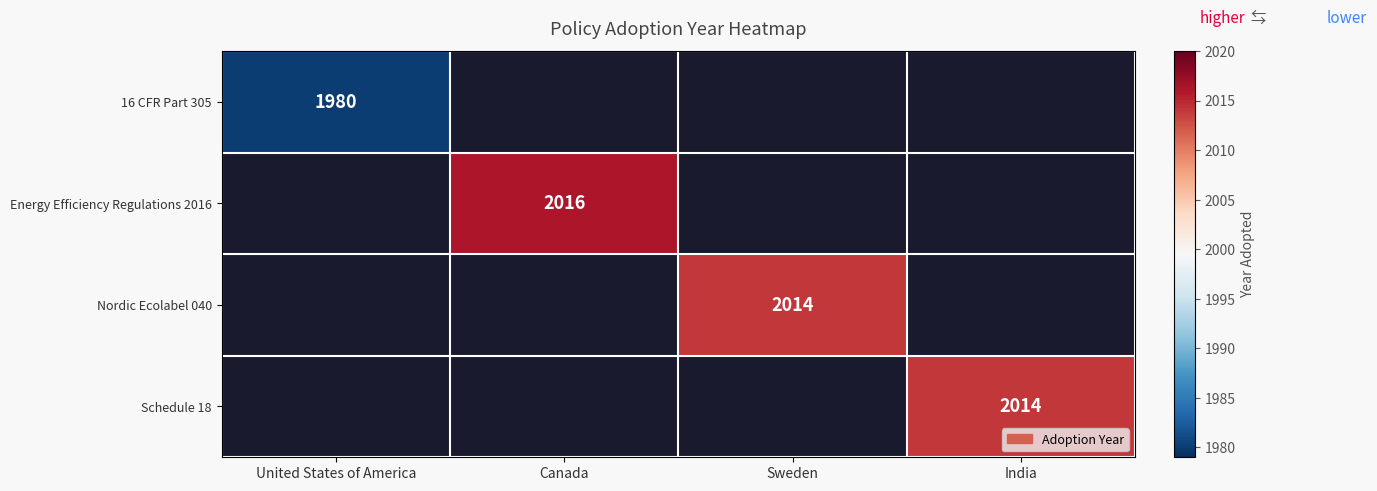

What is the greatest value displayed?

2016.0